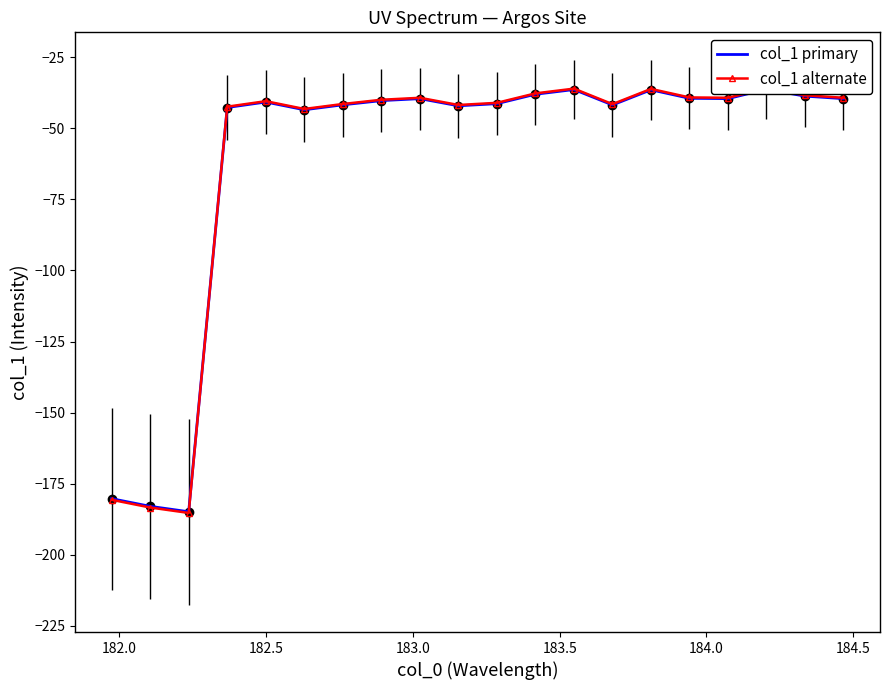

Rank the series by their maximum value, from lowest to highest.

col_1 primary, col_1 alternate